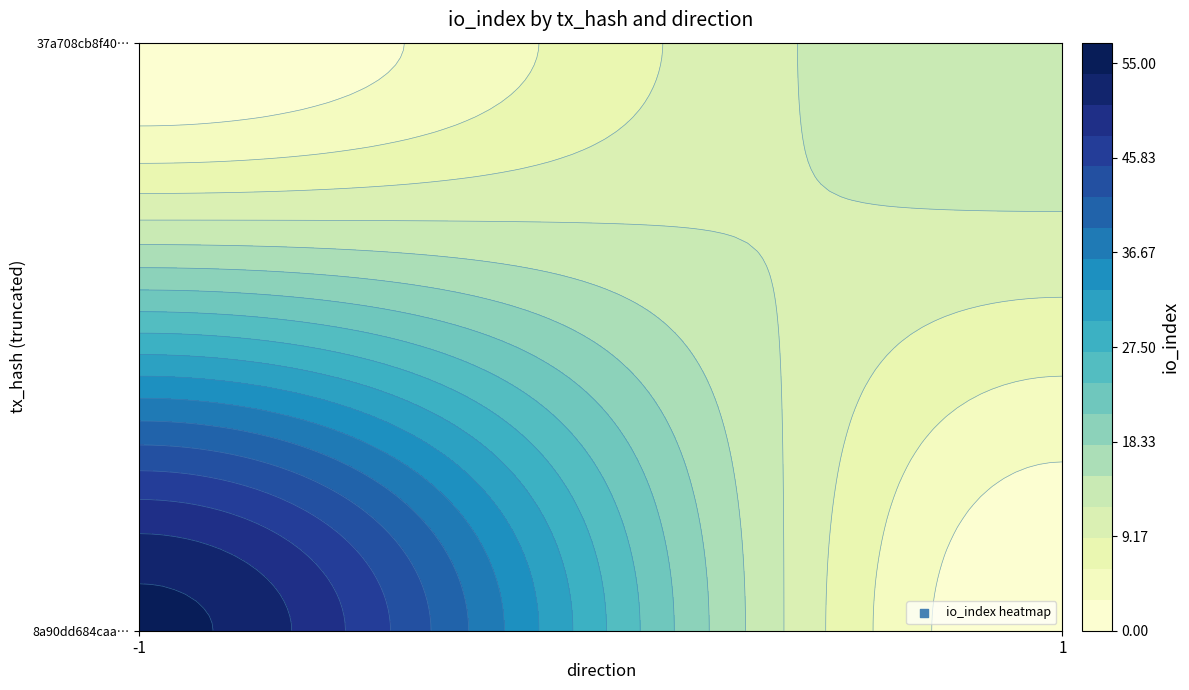

What is the sum of the 8a90dd684caa635d8dcf3efe03e69f4df68af5b values at io_index and direction?

54